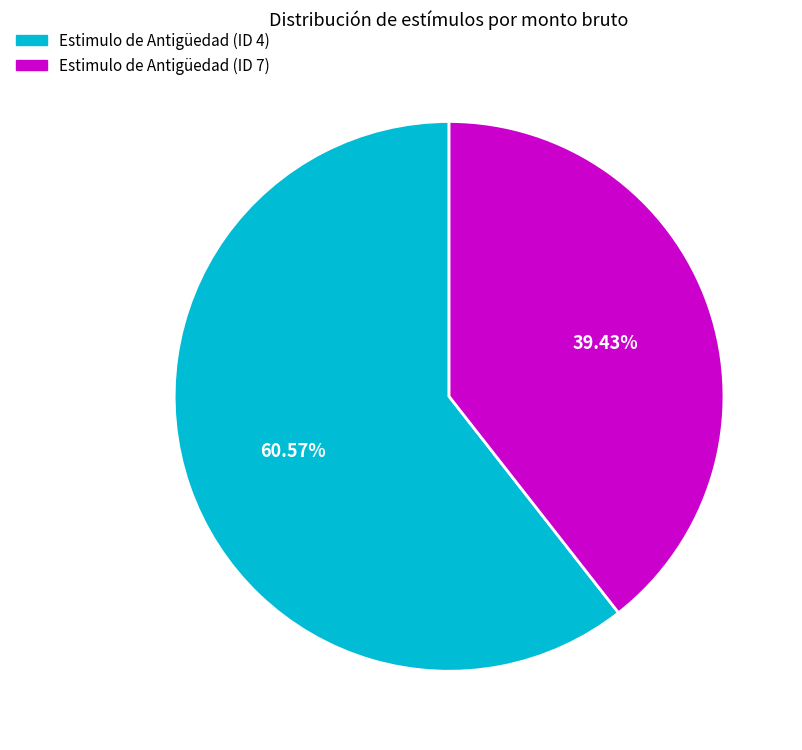

To the nearest percent, what is the difference between the largest and smallest slice percentages?

21%